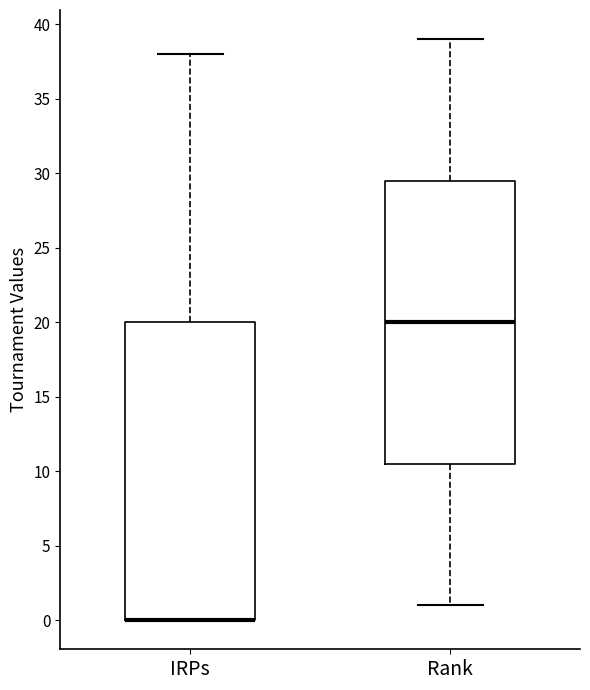

Reading left to right, read every box against the y-axis: the position of its median line, the range the box covers, and the ends of its whiskers. The values are not printed on the chart, so give them approximately, as read against the axis.

IRPs: median 0.0 (drawn on the box's lower edge), box 0.0 to 20.0, whiskers 0.0 to 38.0
Rank: median 20.0, box 10.5 to 29.5, whiskers 1.0 to 39.0